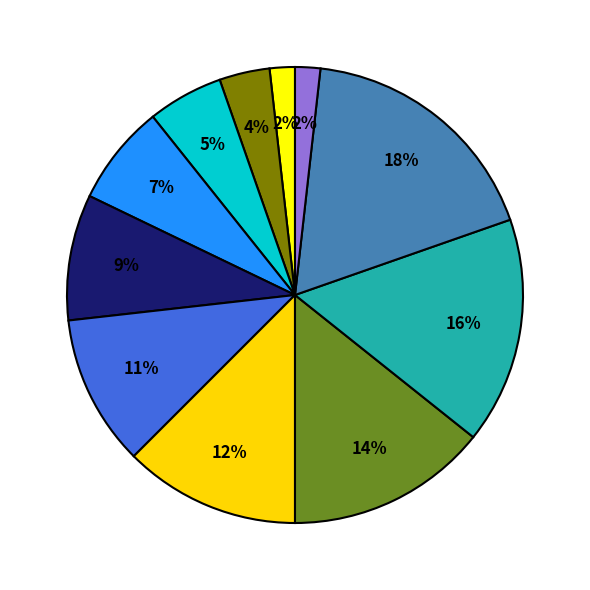

Does any single category account for the majority?

No